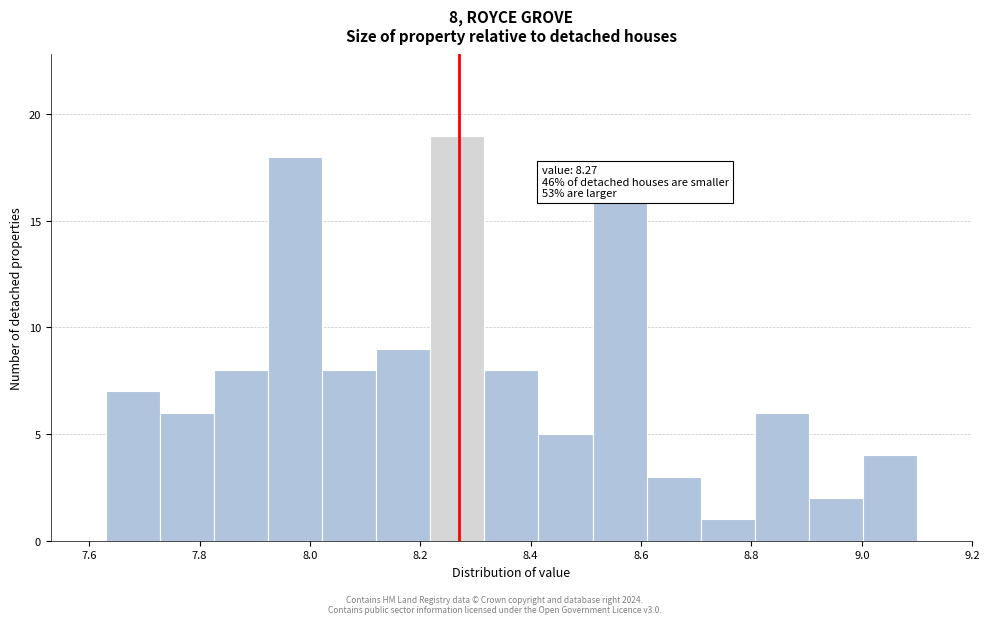

Over which range of the x-axis is the bar tallest?

8.218 to 8.316